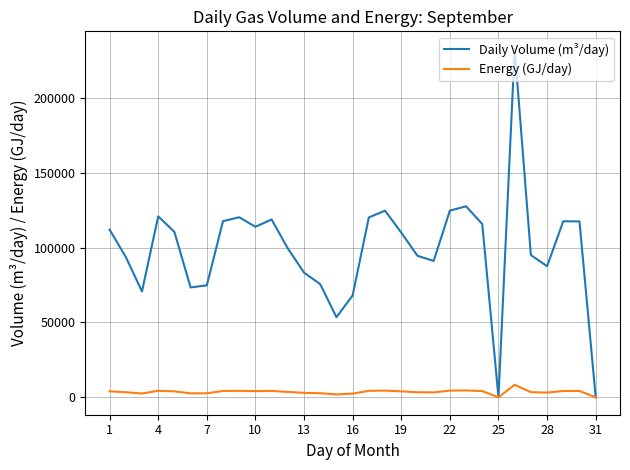

Rank the series by their average value, from lowest to highest.

Energy (GJ/day), Daily Volume (m³/day)